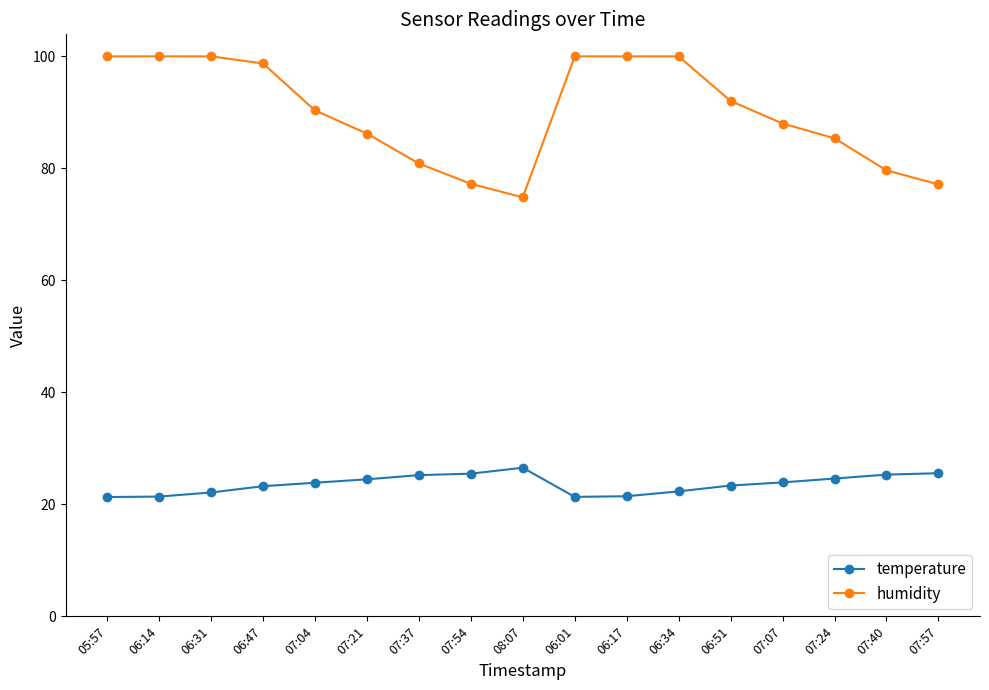

Rank the series by their maximum value, from highest to lowest.

humidity, temperature